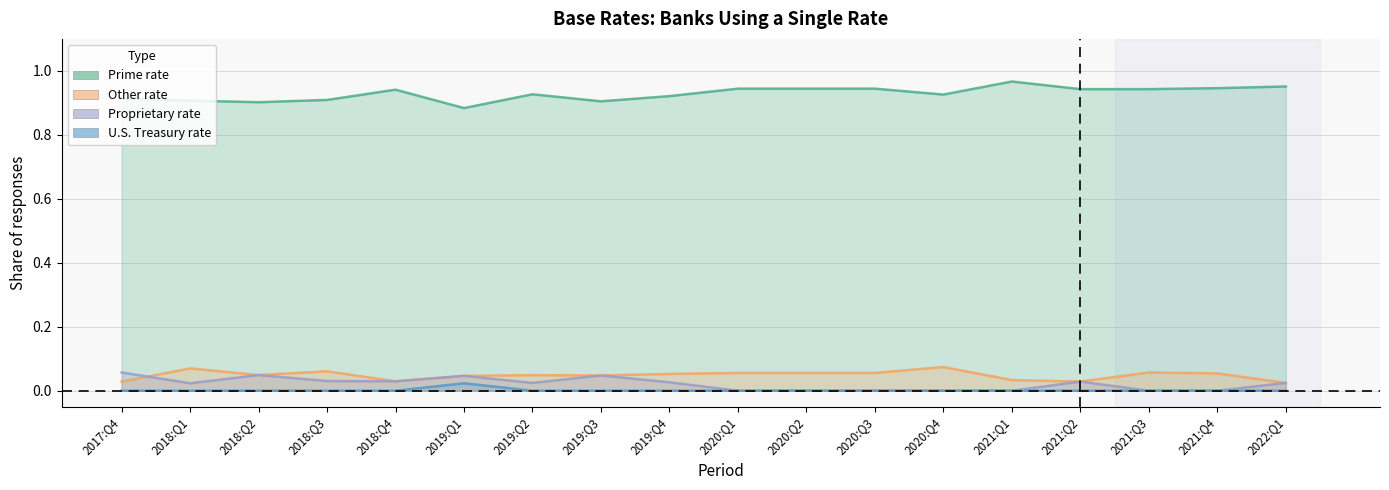

What is the maximum value shown in the chart?

1.0